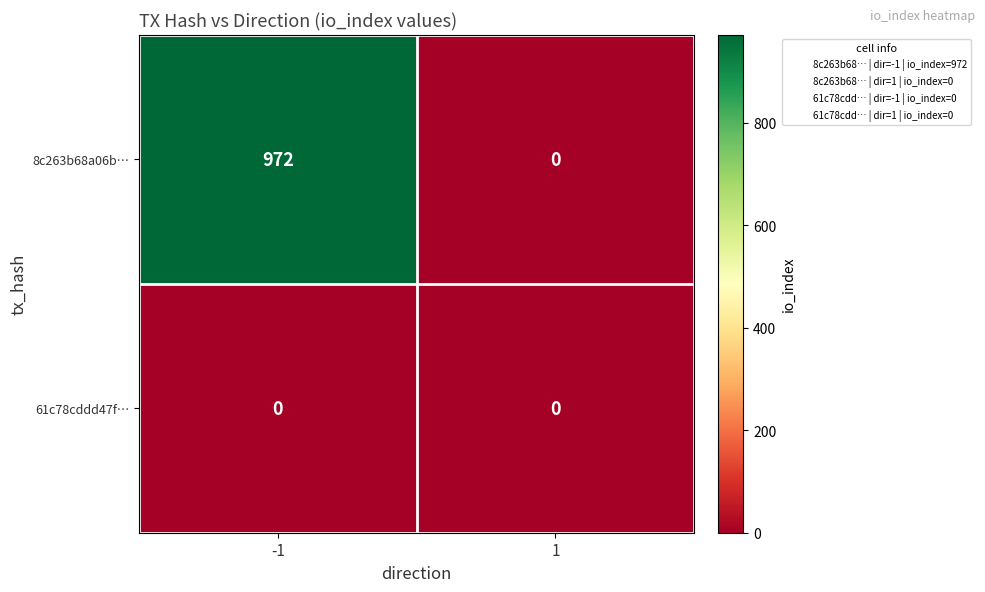

The value of 8c263b68a06b… at 1 is 0. True or false?

True